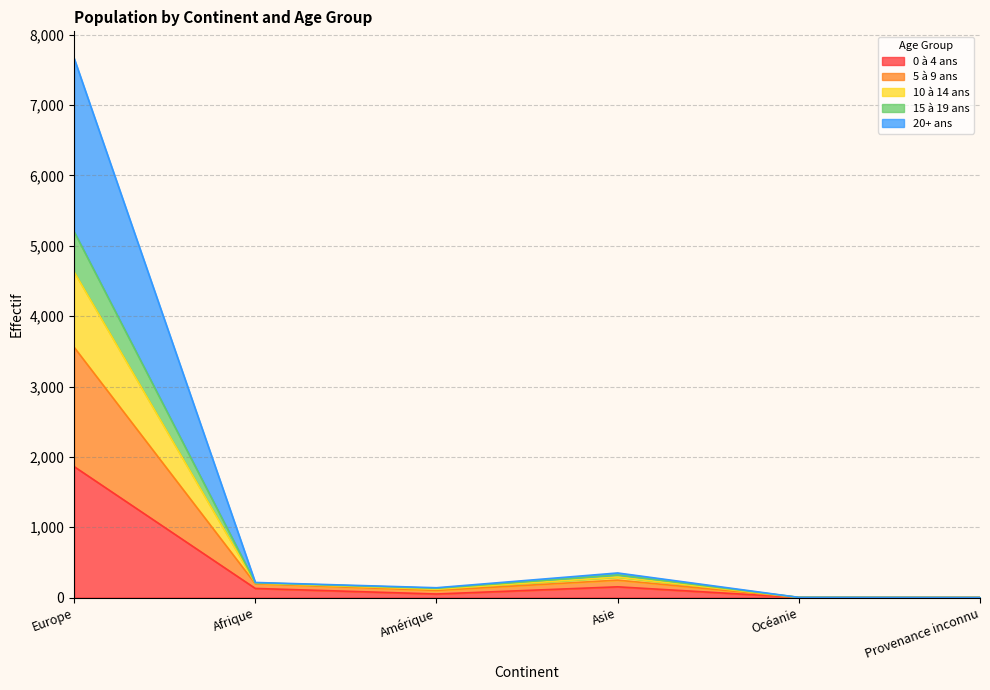

What is the difference between the highest and lowest values at Océanie?

1